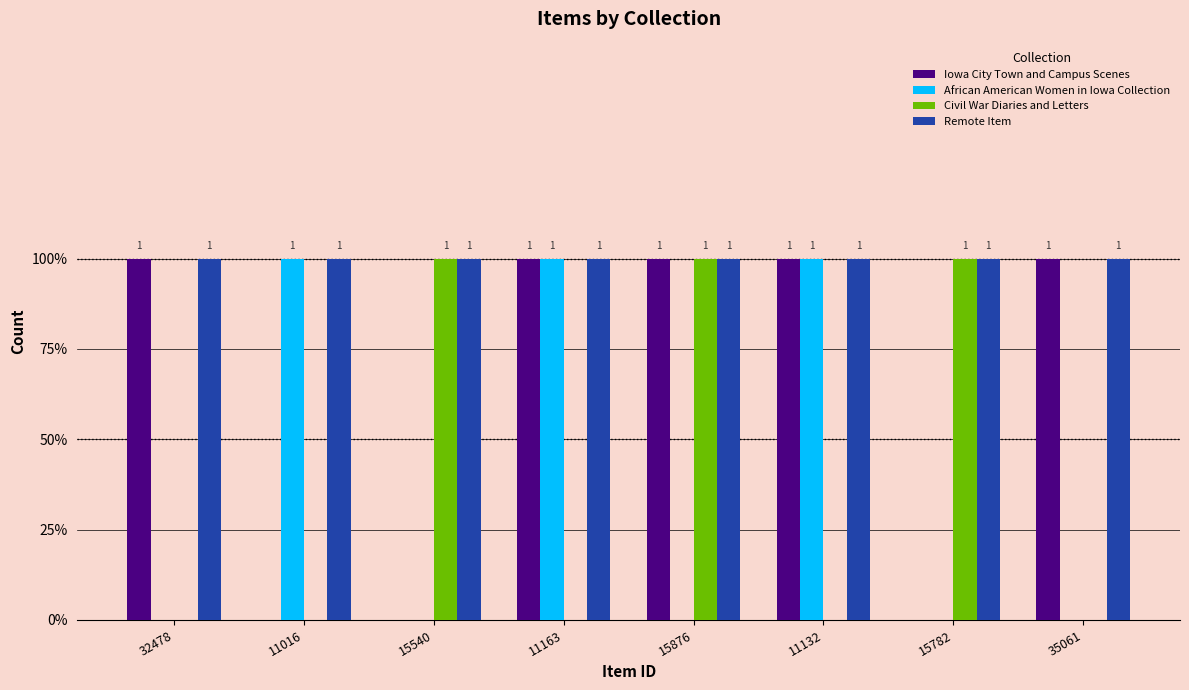

Which series has the widest spread of values?

Iowa City Town and Campus Scenes